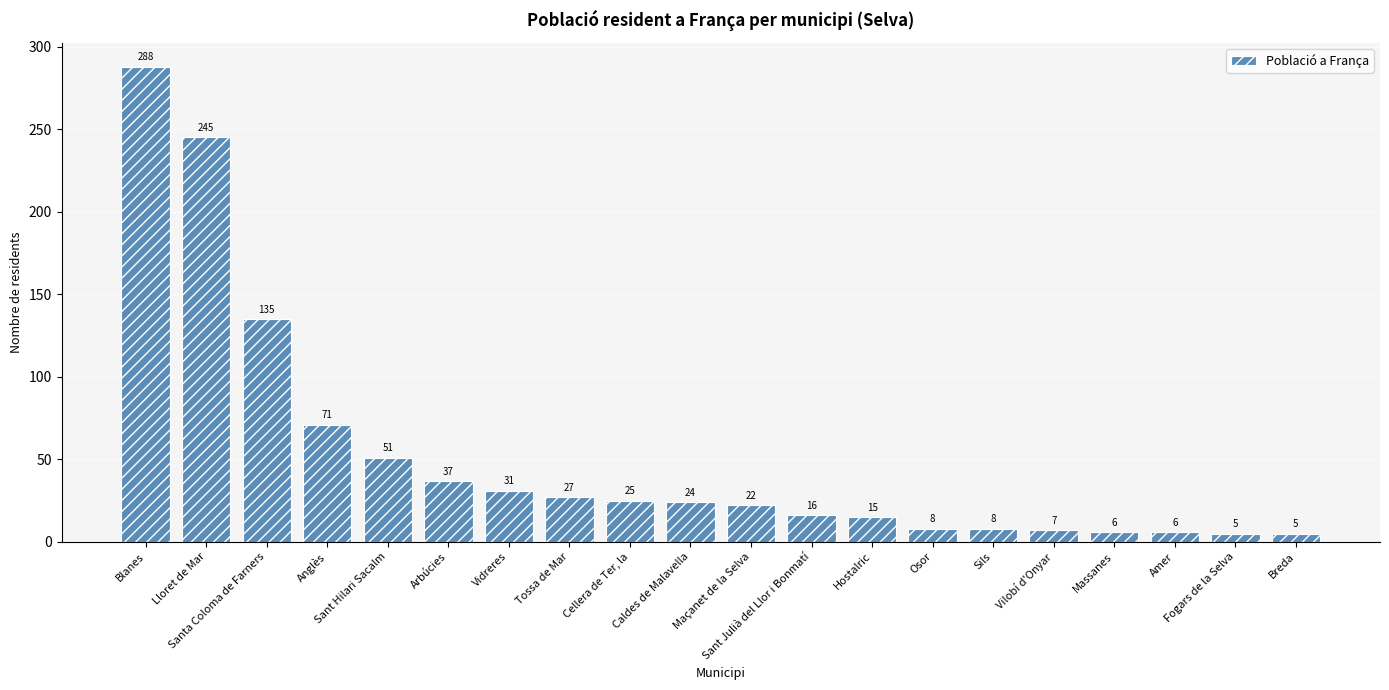

Are the bars horizontal?

No